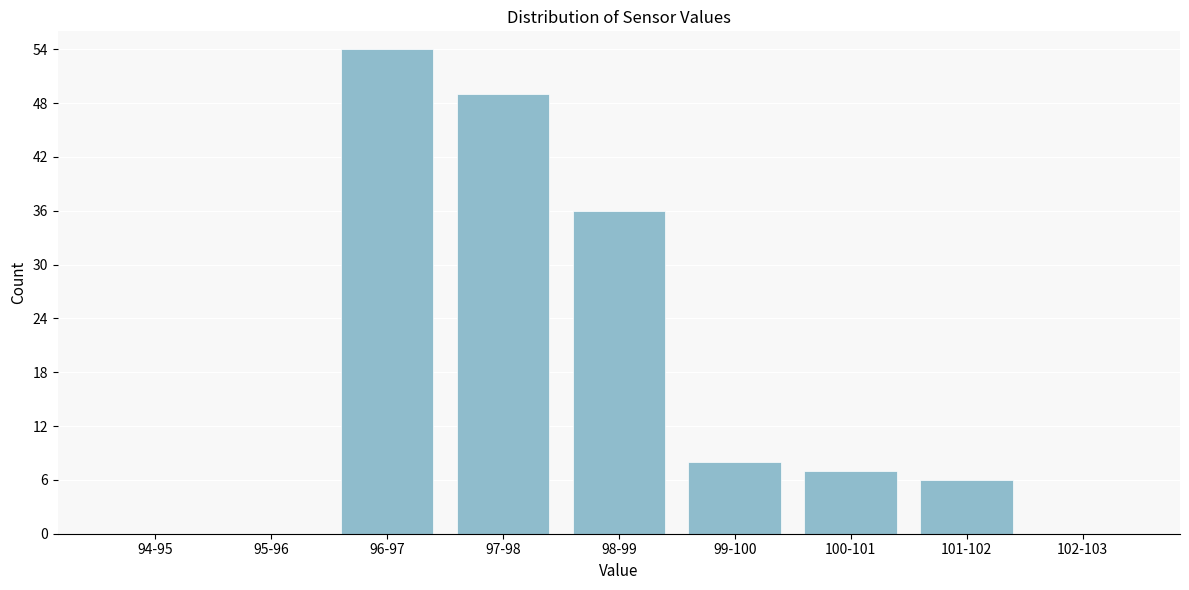

Reading right to left, what are all the values shown in this chart?

102-103=0	101-102=6	100-101=7	99-100=8	98-99=36	97-98=49	96-97=54	95-96=0	94-95=0